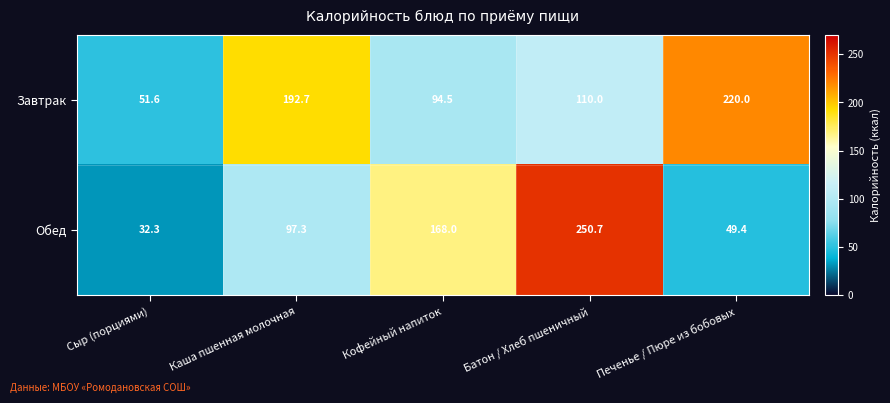

What is the minimum value shown in the chart?

32.3